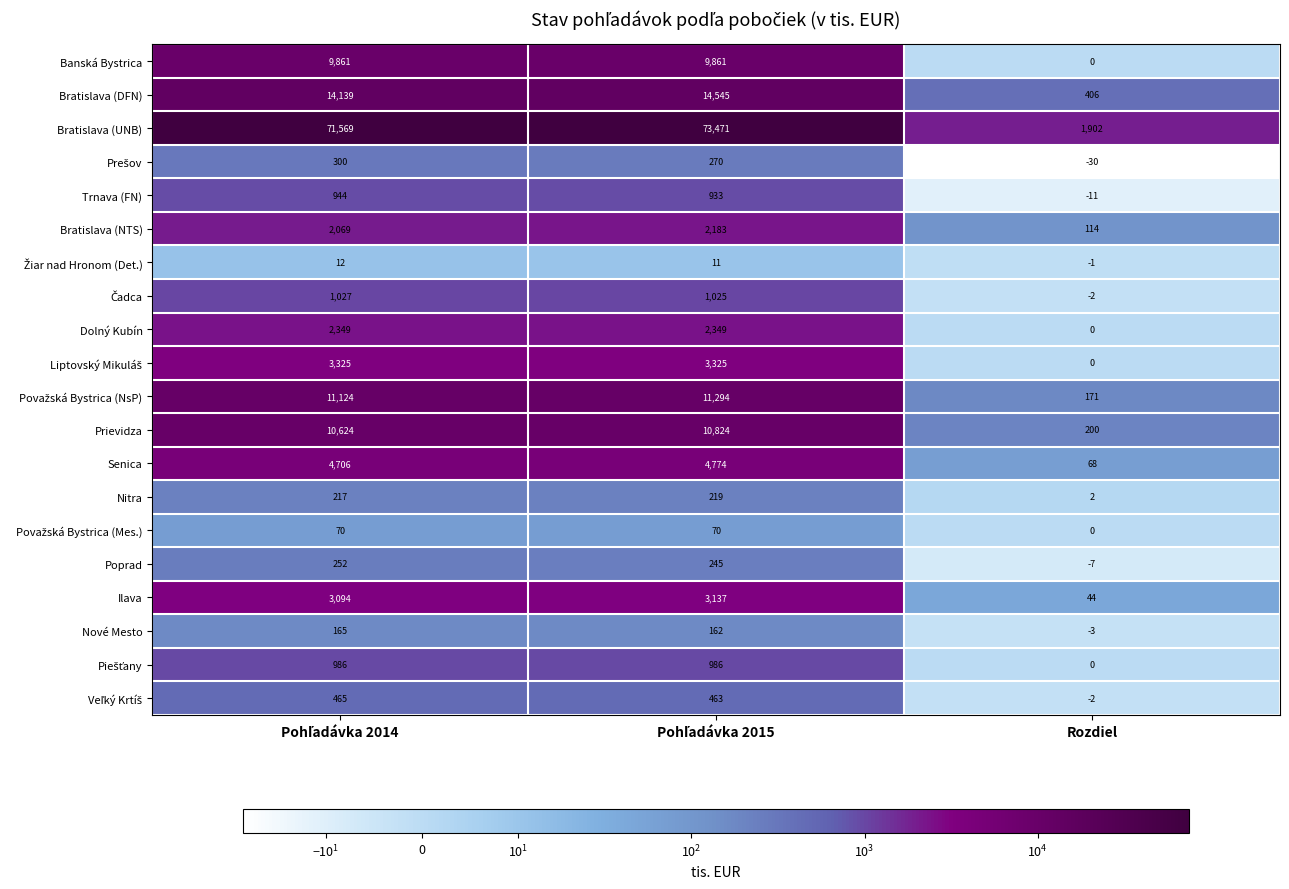

Which series has the largest total across all categories?

Bratislava (UNB)